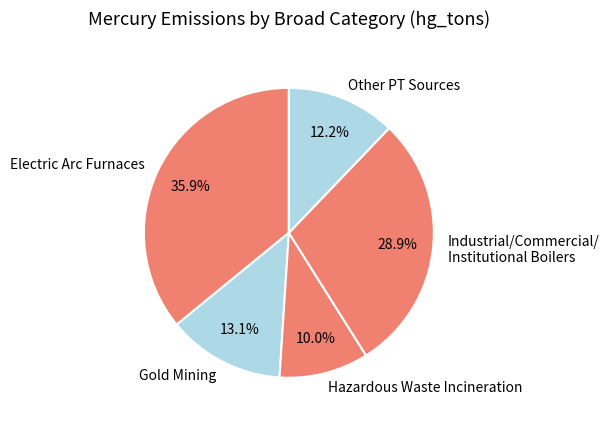

Approximately how many times larger is the value at Electric Arc Furnaces compared to Hazardous Waste Incineration?

3.6